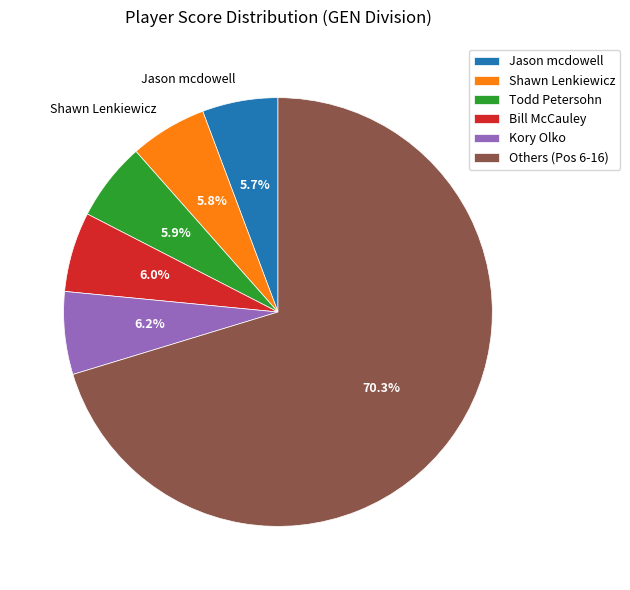

What percentage do Bill McCauley and Jason mcdowell together represent?

11.7%